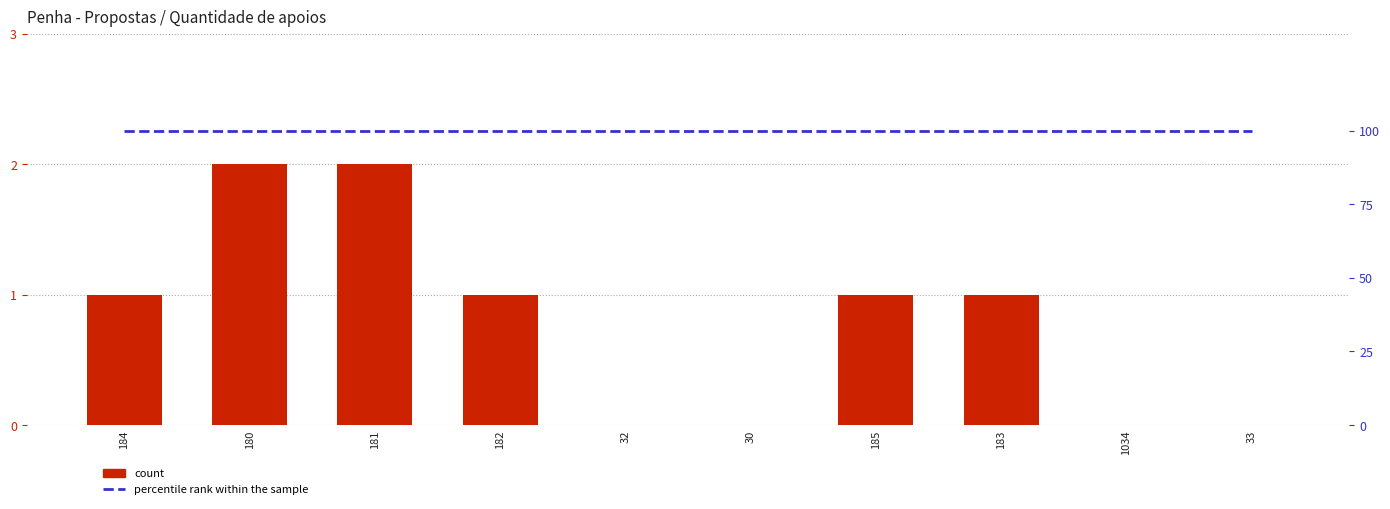

What is the label of the 2nd bar from the right?

1034